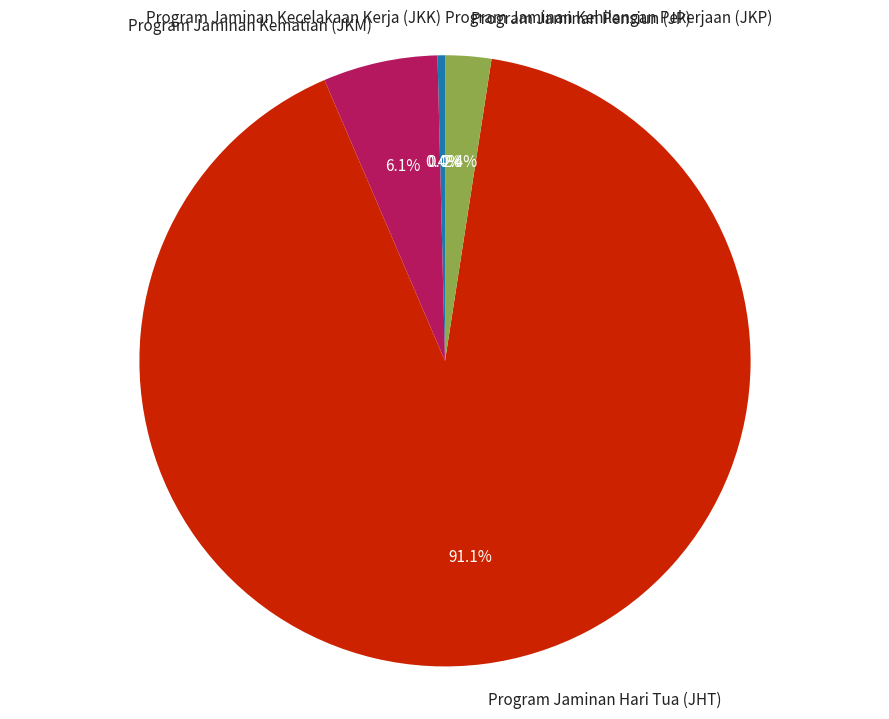

Does Program Jaminan Hari Tua (JHT) account for over 50% of the chart?

Yes